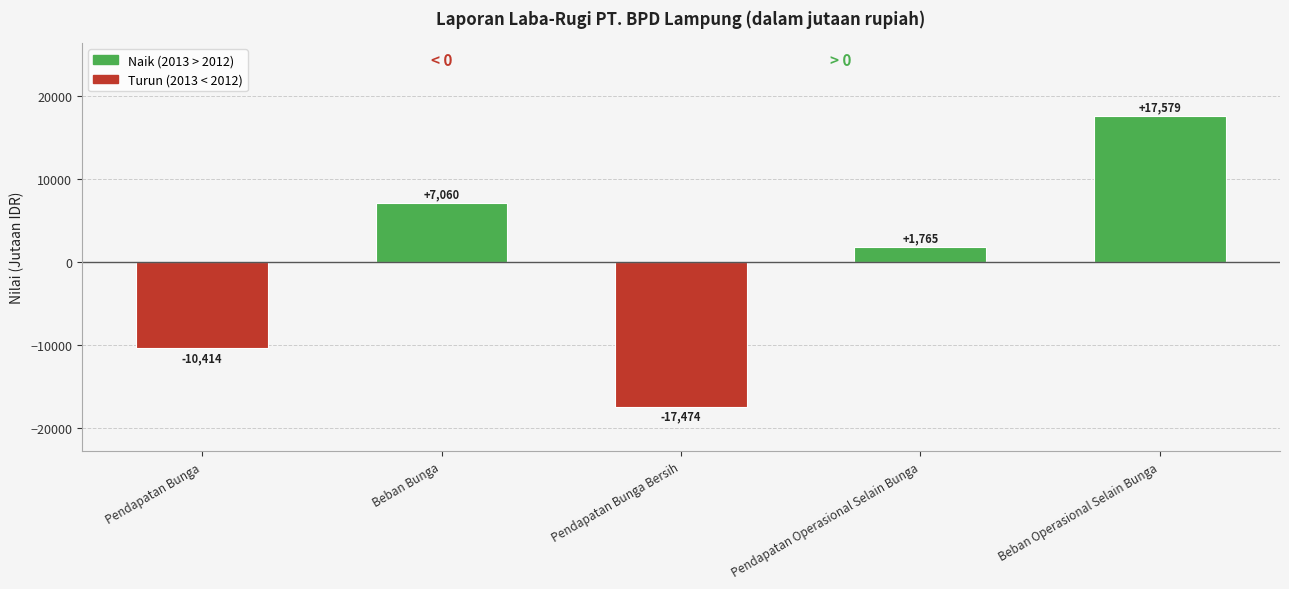

Where is the data nearest to the value 52?

Pendapatan Operasional Selain Bunga